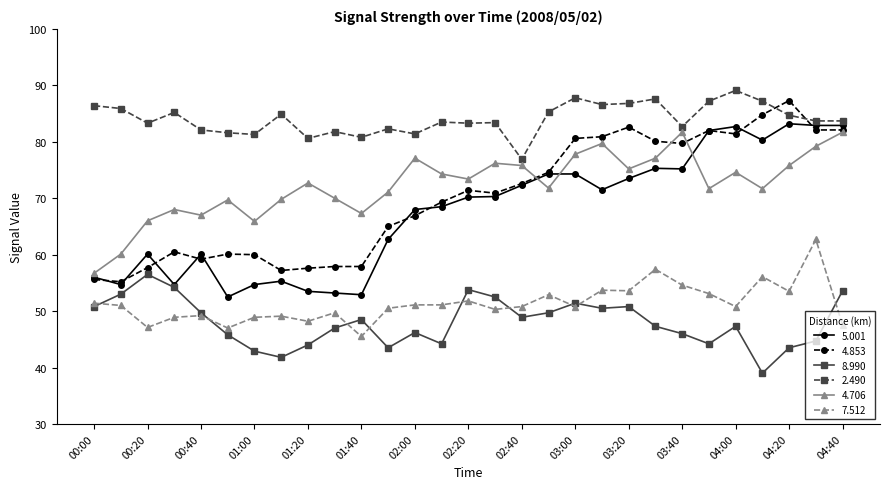

True or false: 4.853 and 8.990 intersect in this chart.

False